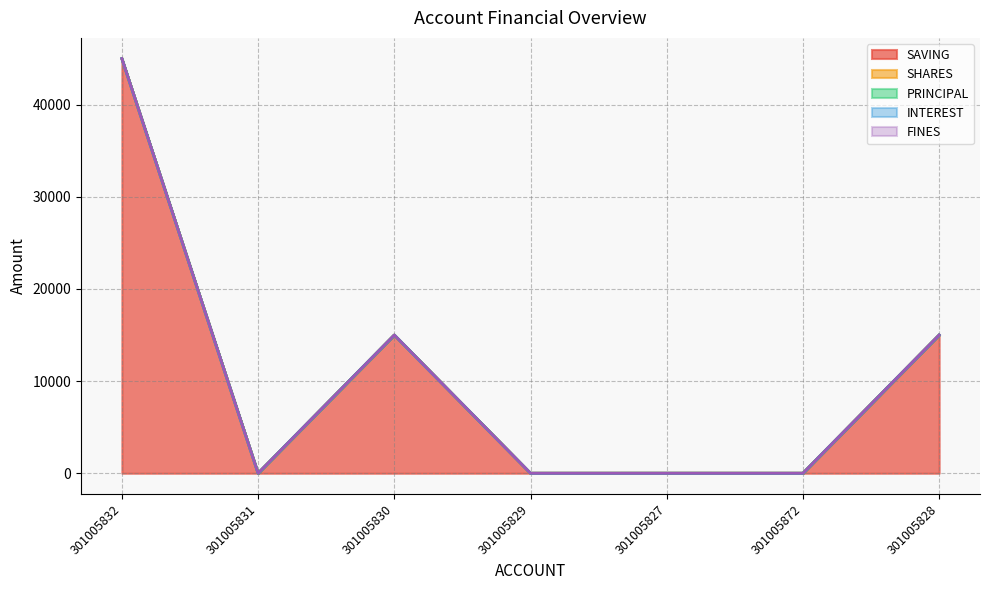

How many lines are shown in the chart?

5